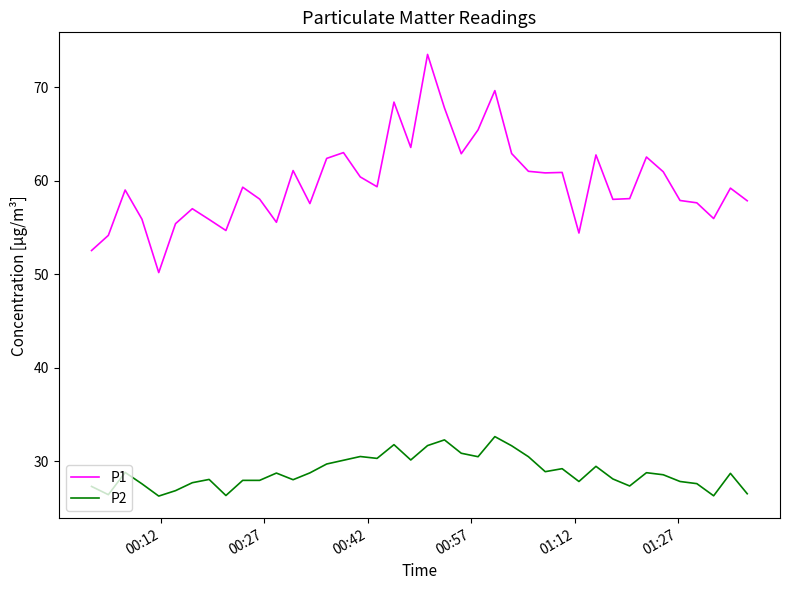

How many categories are shown in the chart?

40